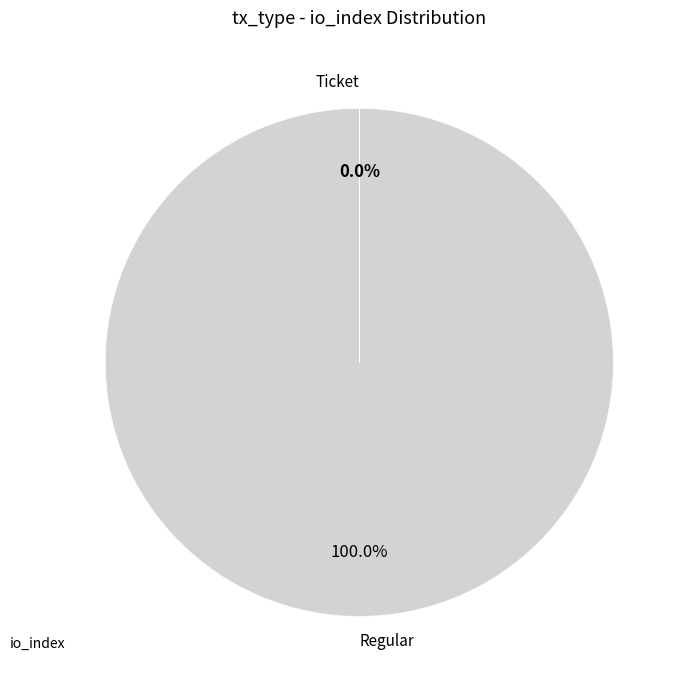

Which category has the biggest portion of the pie?

Regular